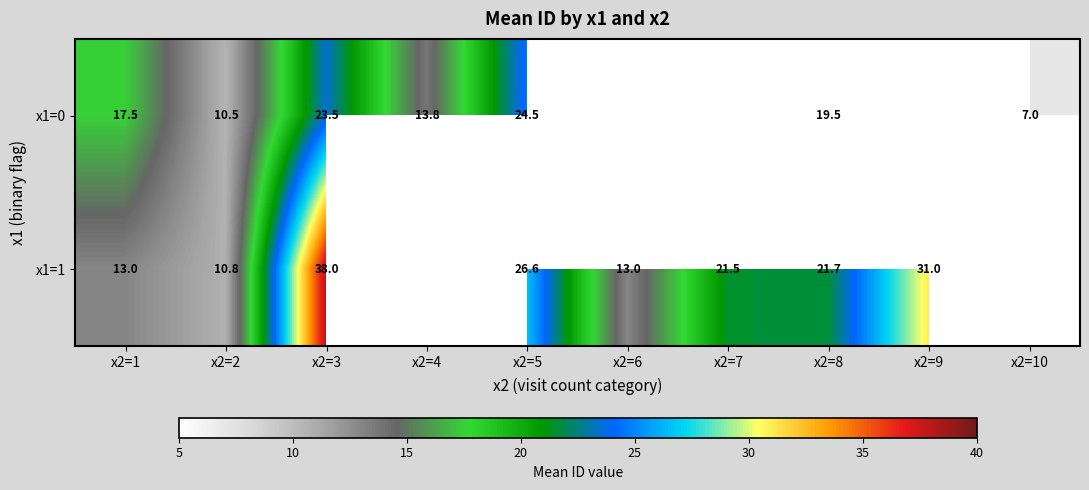

What is the total value across all series at x2=6?

13.0